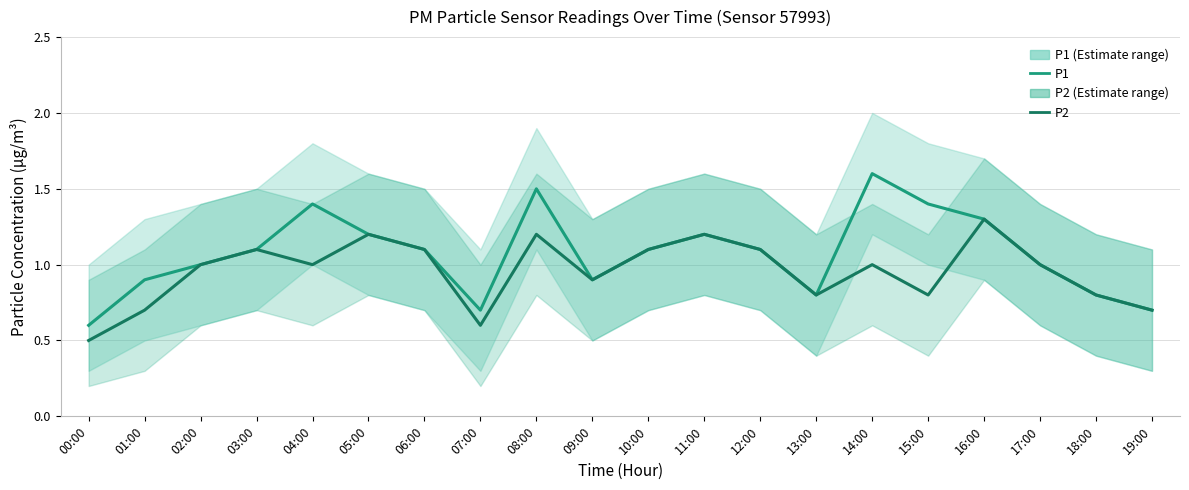

Rank the series by their maximum value, from lowest to highest.

P2, P1